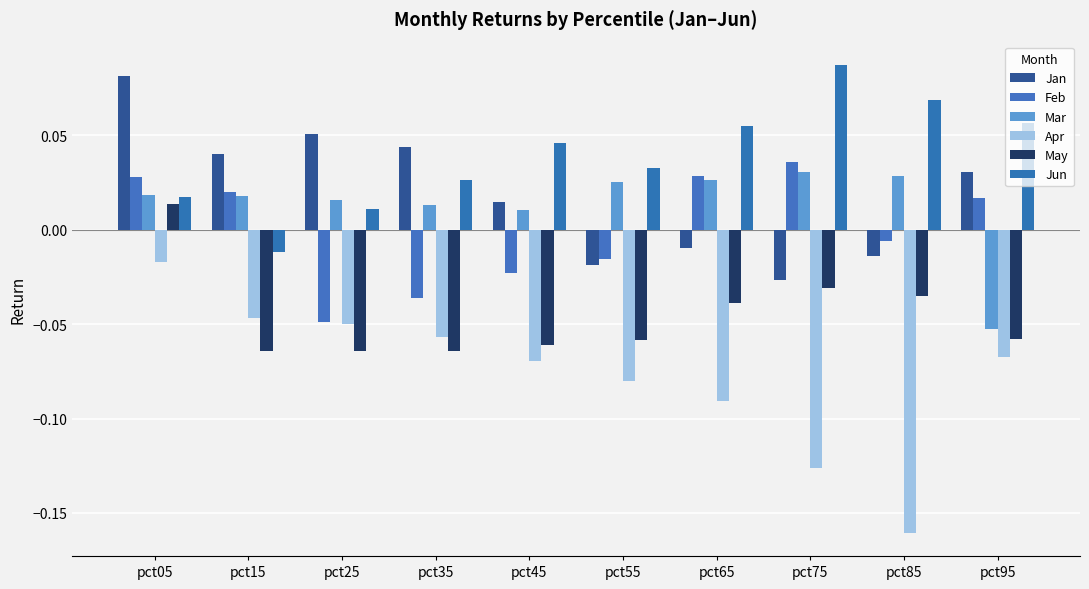

Is it true that Jan equals 0.1 at pct05?

True